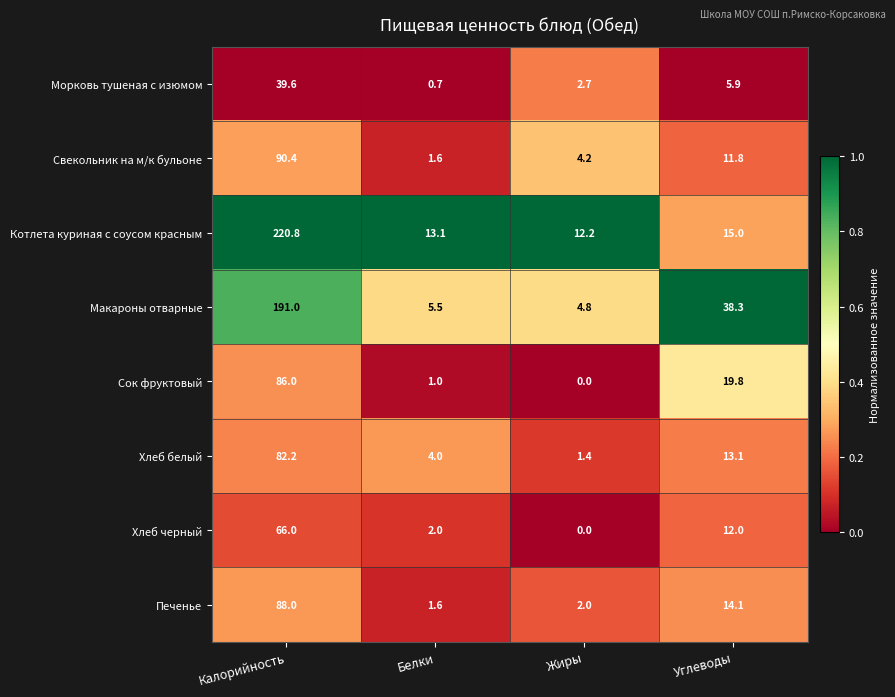

How many series are shown in this chart?

8